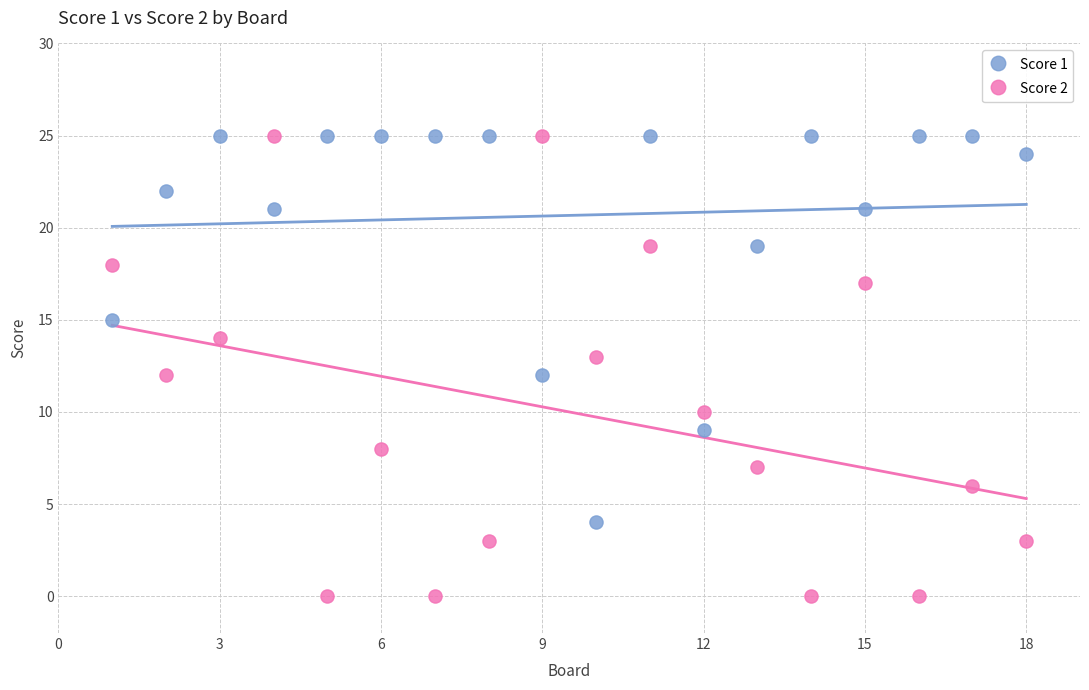

Which series reaches the minimum Y coordinate?

Score 2